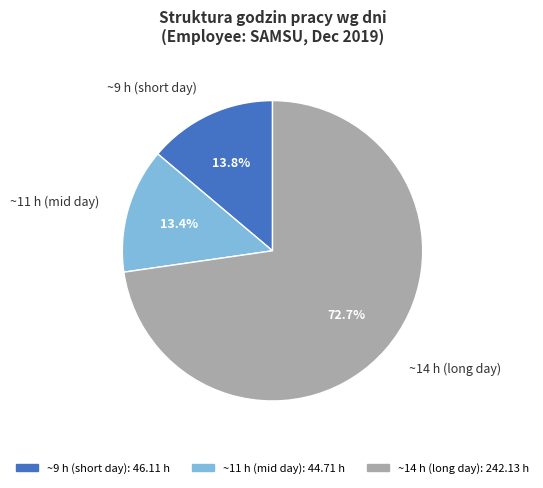

Does ~11 h (mid day) represent more than half of the total?

No